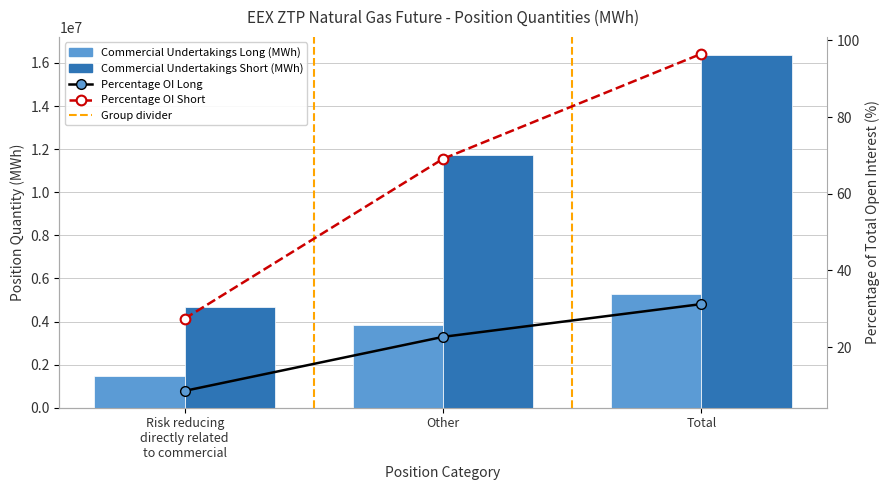

Rank the categories by Percentage OI Short value from highest to lowest.

Total, Other, Risk reducing
directly related
to commercial